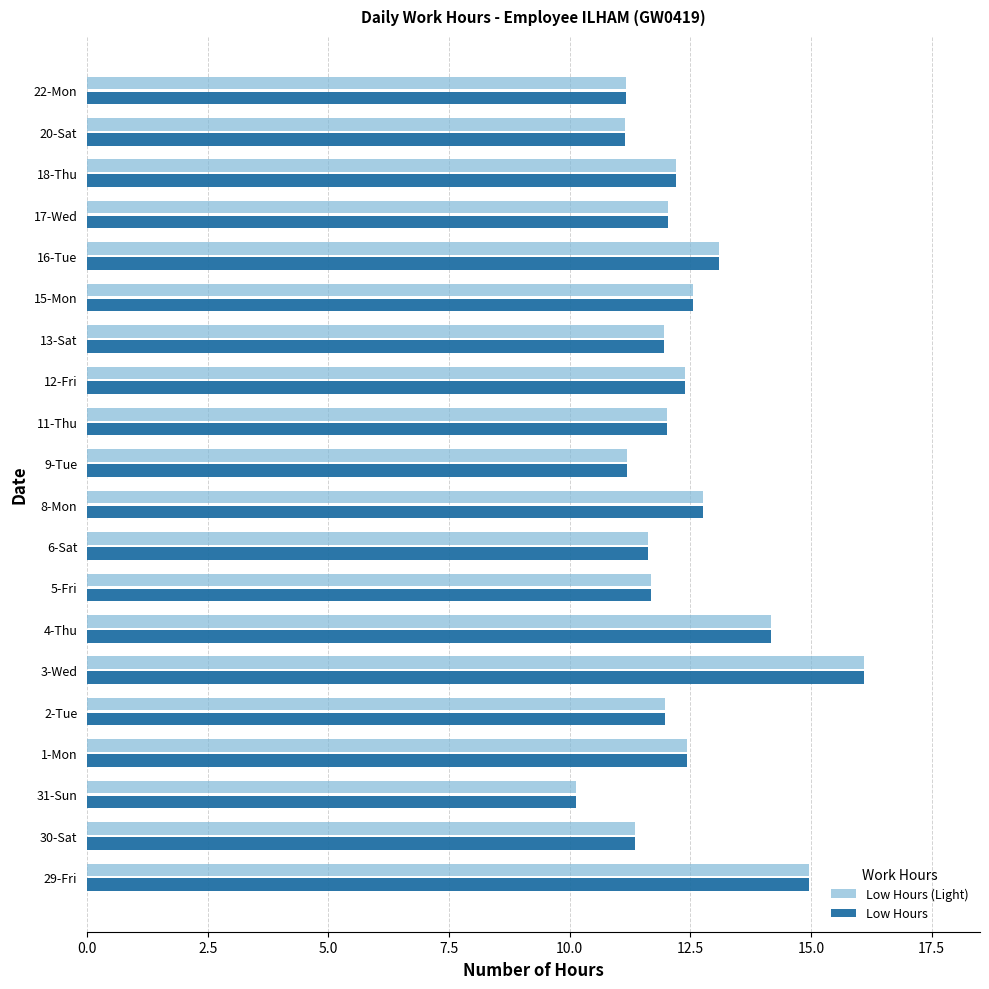

At which category is the sum across all series the highest?

3-Wed